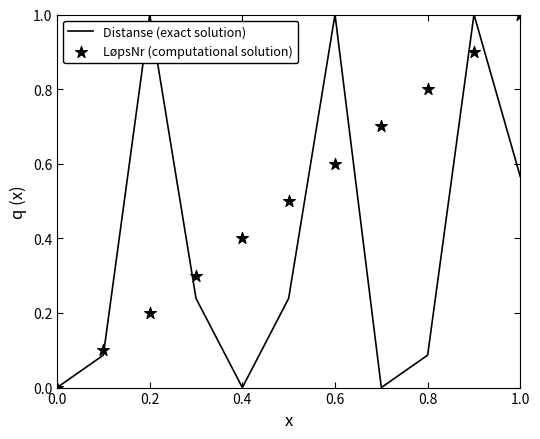

Which series contains the lowest Y value?

Distanse (exact solution)